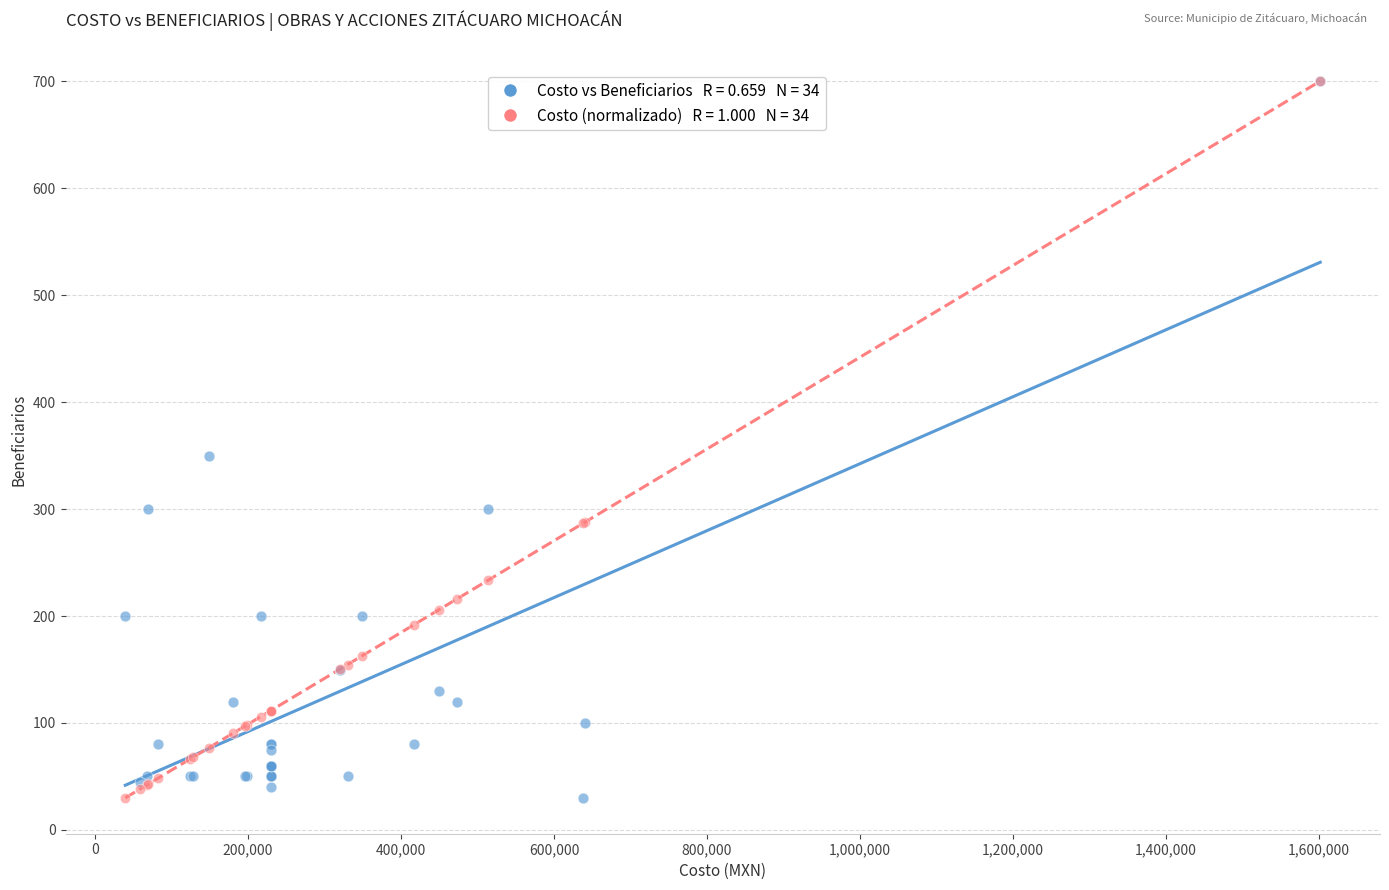

Across all series, what Y value is closest to 365?

350.0